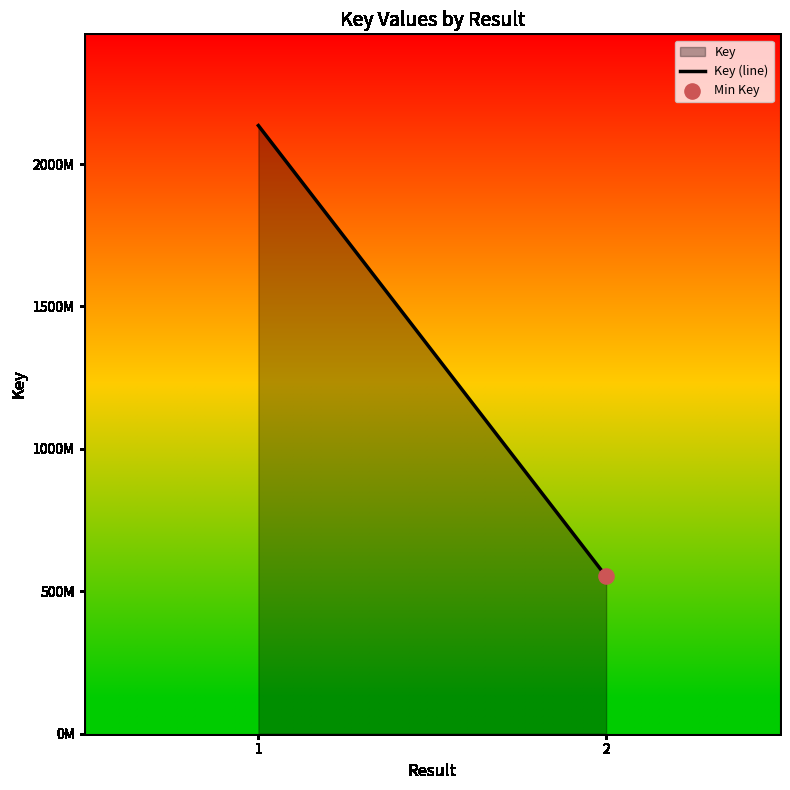

What is the change in value from 1 to 2?

-1582944780